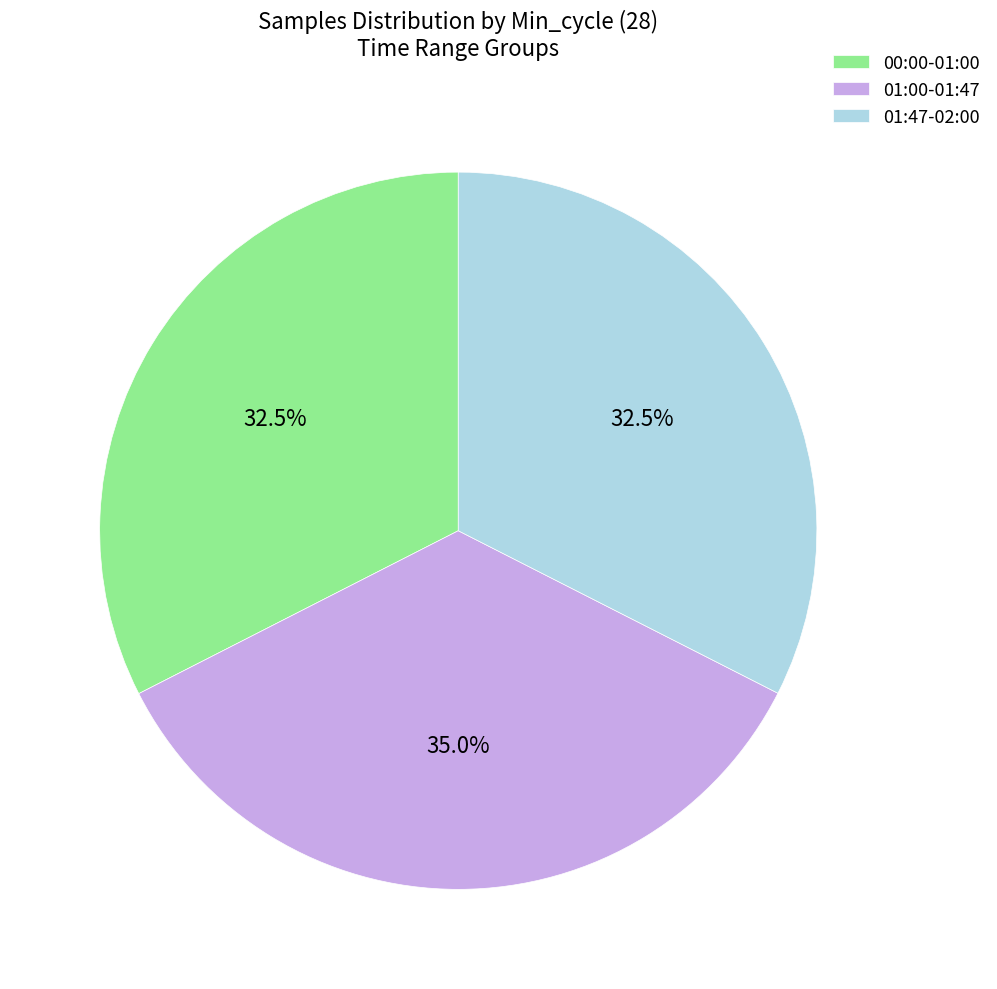

Which category has the biggest portion of the pie?

01:00-01:47